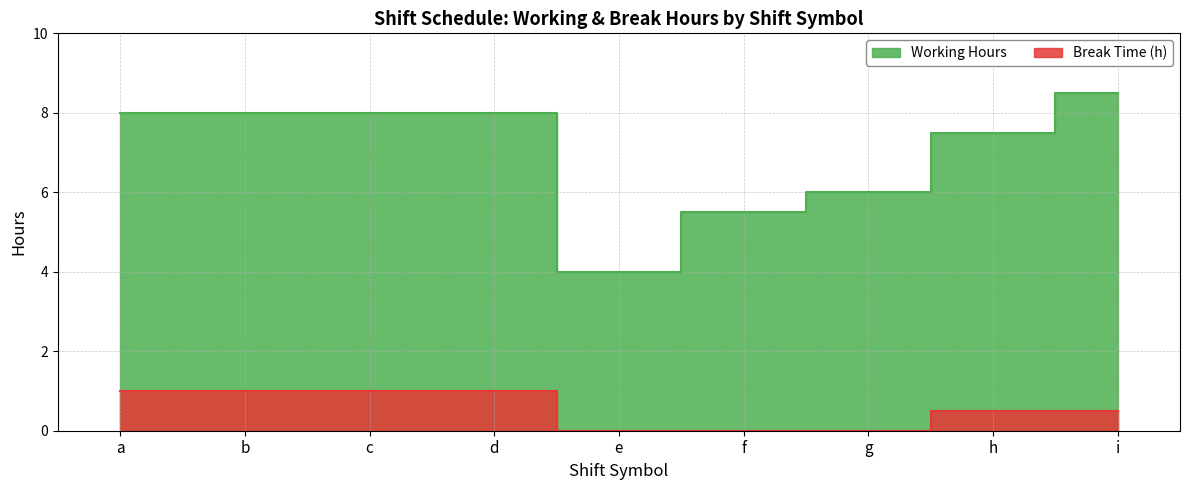

Is the value of Working Hours at b greater than the value of Break Time (h) at d?

Yes